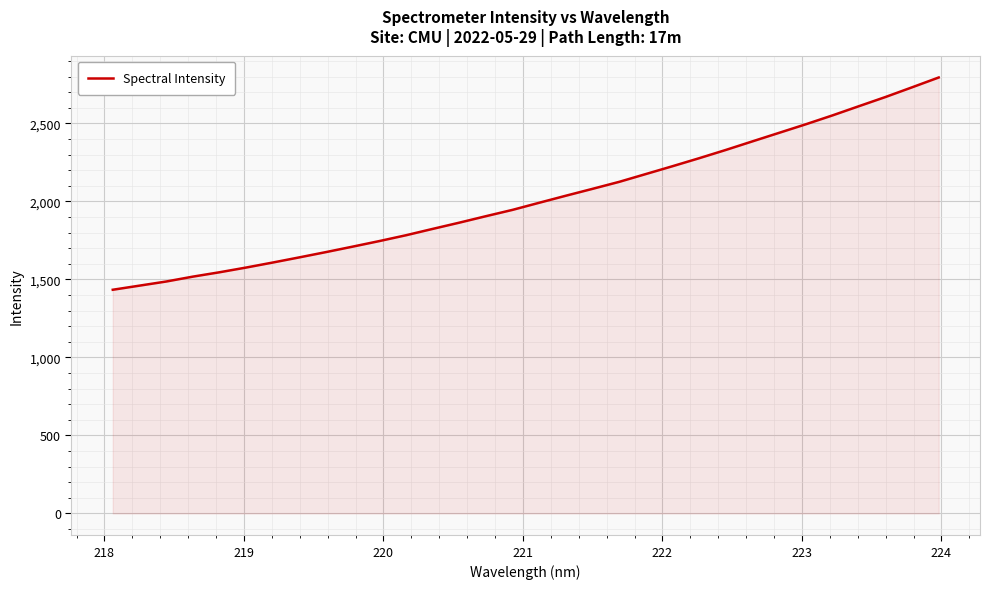

What is the difference between the maximum and minimum values?

1360.2